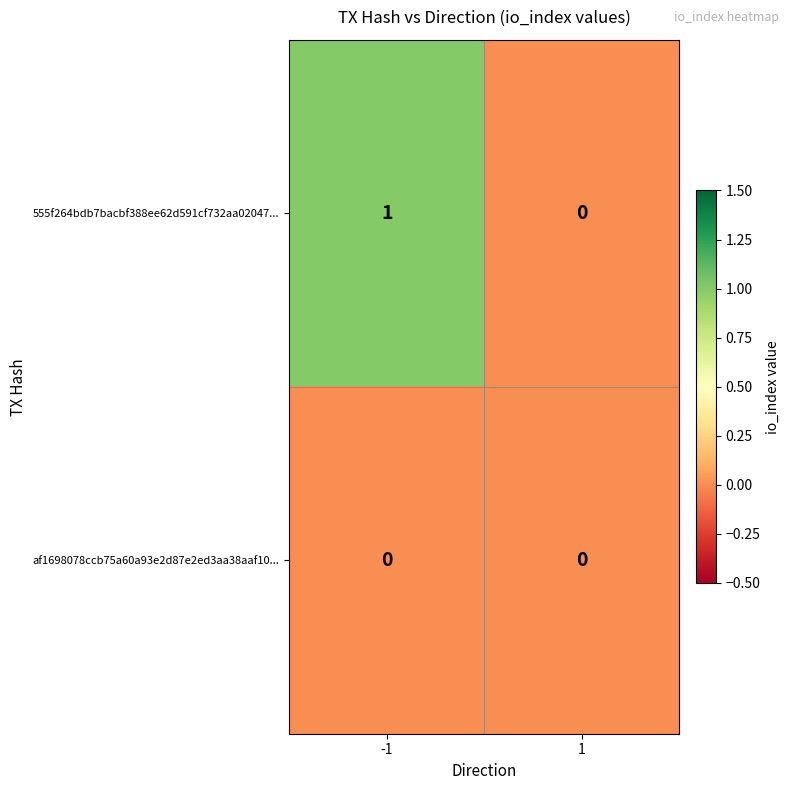

How many categories are shown in the chart?

2